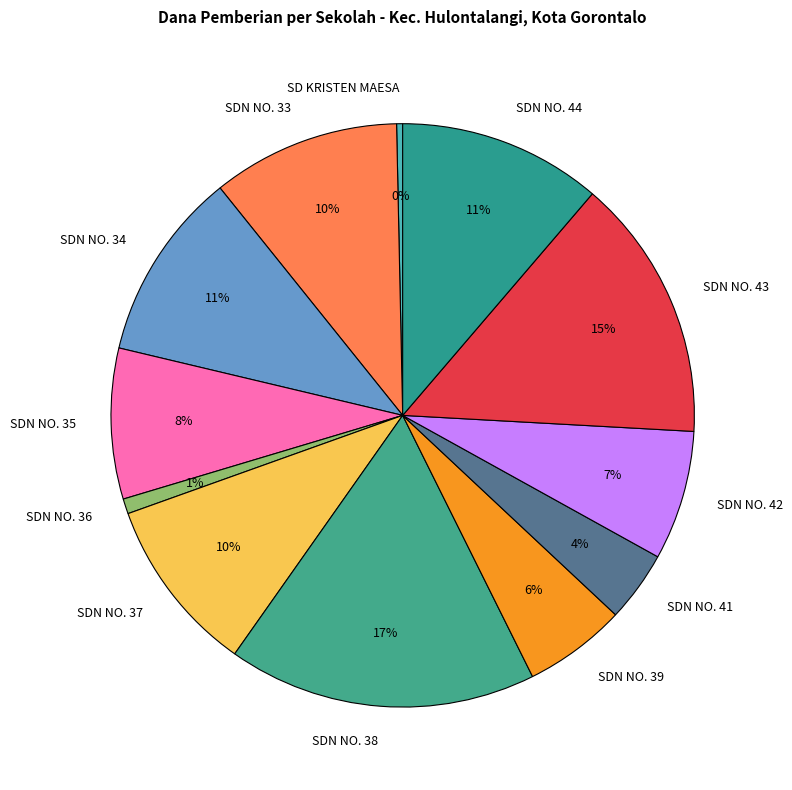

To the nearest percent, what is the combined percentage of SDN NO. 39 and SDN NO. 41?

10%